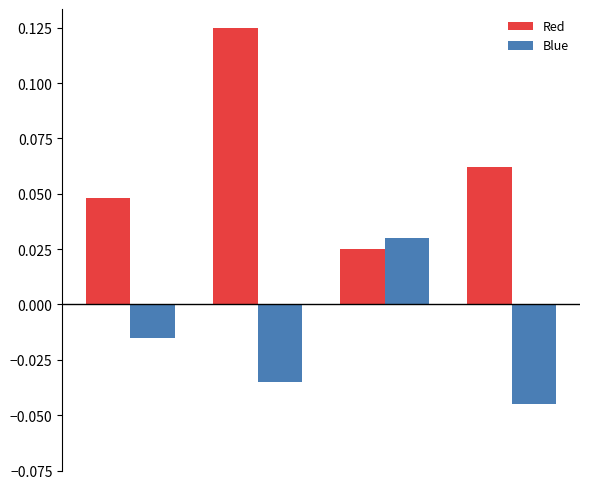

Rank the series by their average value, from highest to lowest.

Red, Blue